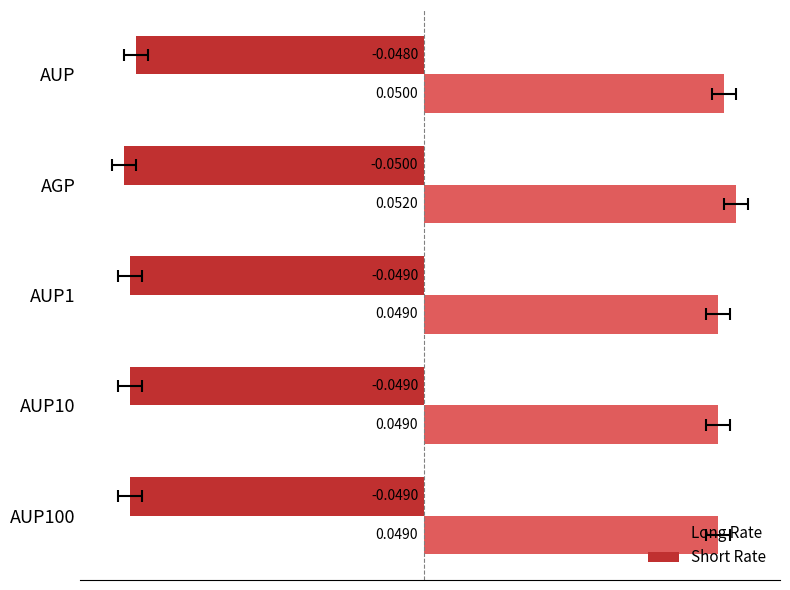

Reading left to right, what are all the values shown in this chart?

Long Rate: 0.0	0.1	0.0	0.0	0.0
Short Rate: -0.0	-0.1	-0.0	-0.0	-0.0